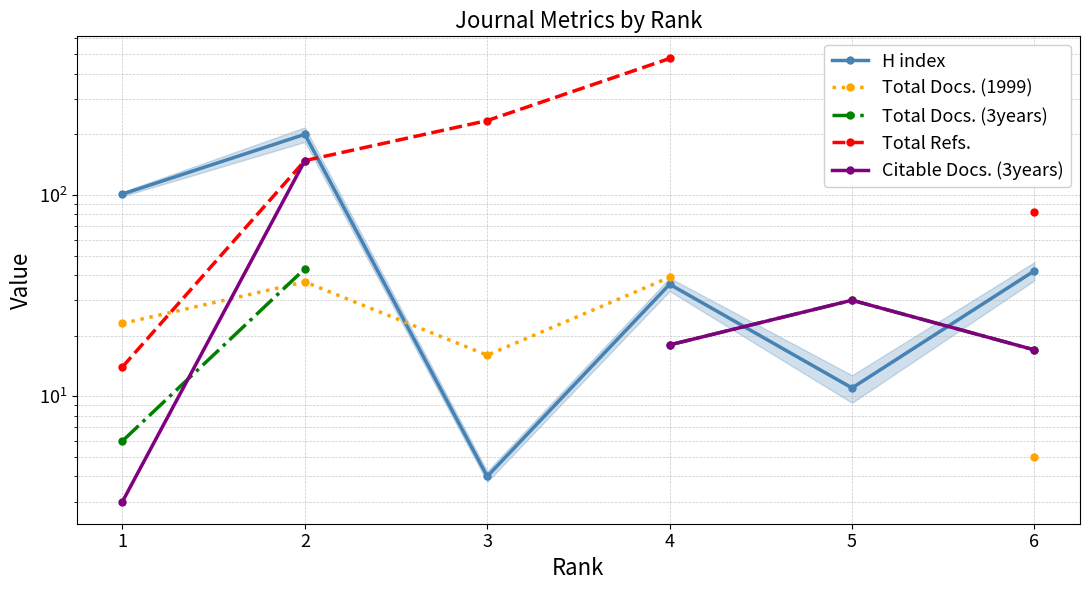

What is the value of the Total Refs. point at the 3rd from the left?

234.0